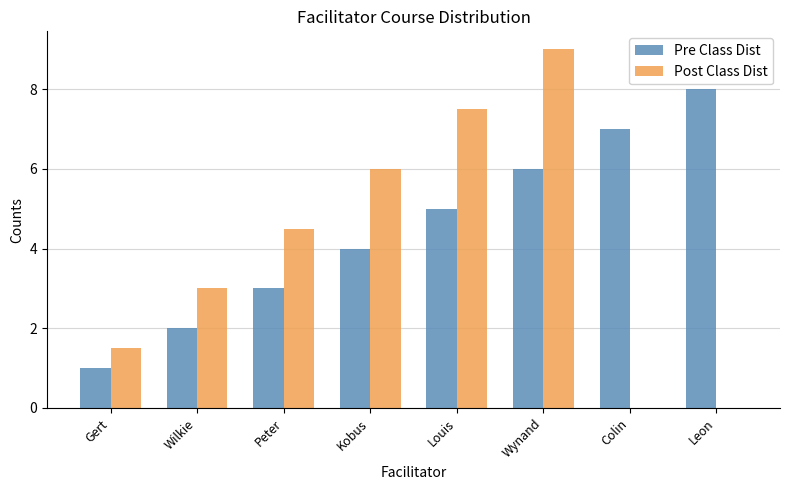

The Post Class Dist series shows 4.8 at Wilkie. True or false?

False